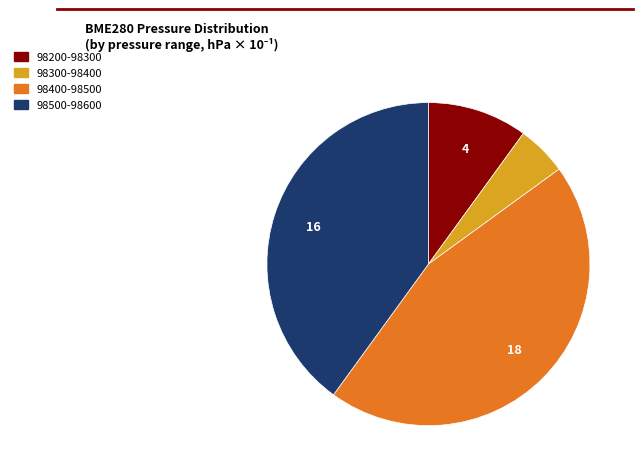

Is there a majority slice in this chart?

No